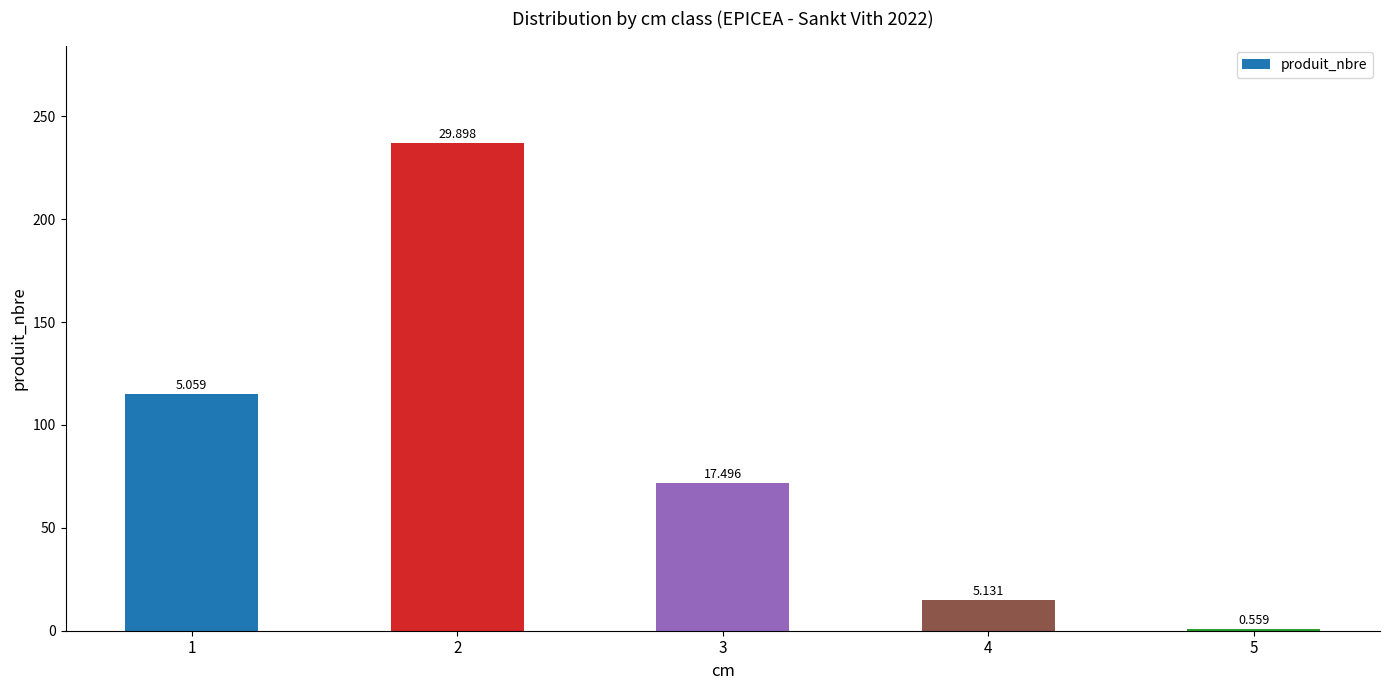

What is the sum of all values?

440